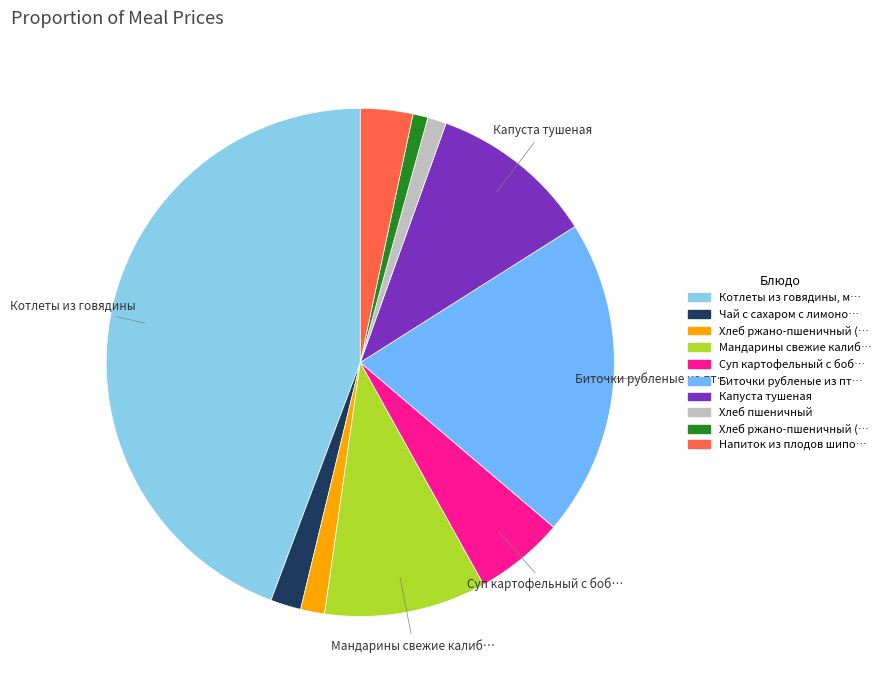

Is there any slice that represents more than half of the pie?

No